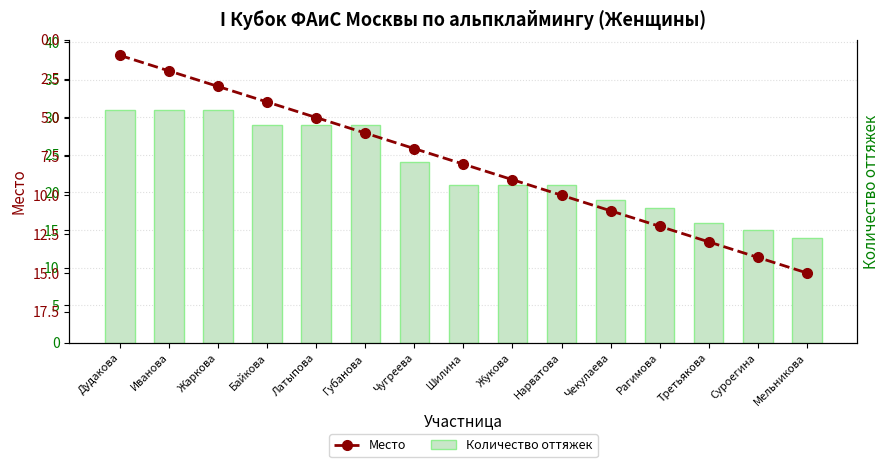

What is the difference between the highest and lowest values at Шилина?

13